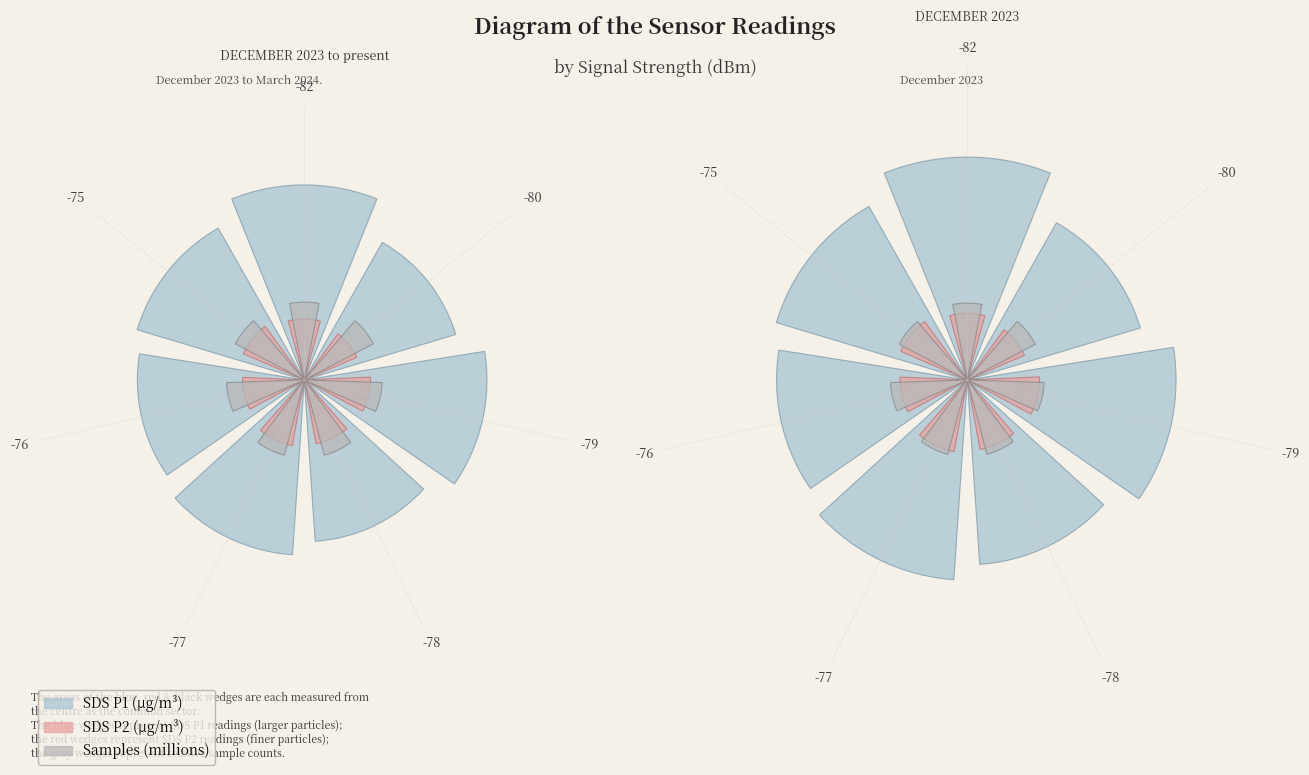

Which category has the smallest portion of the pie?

-80